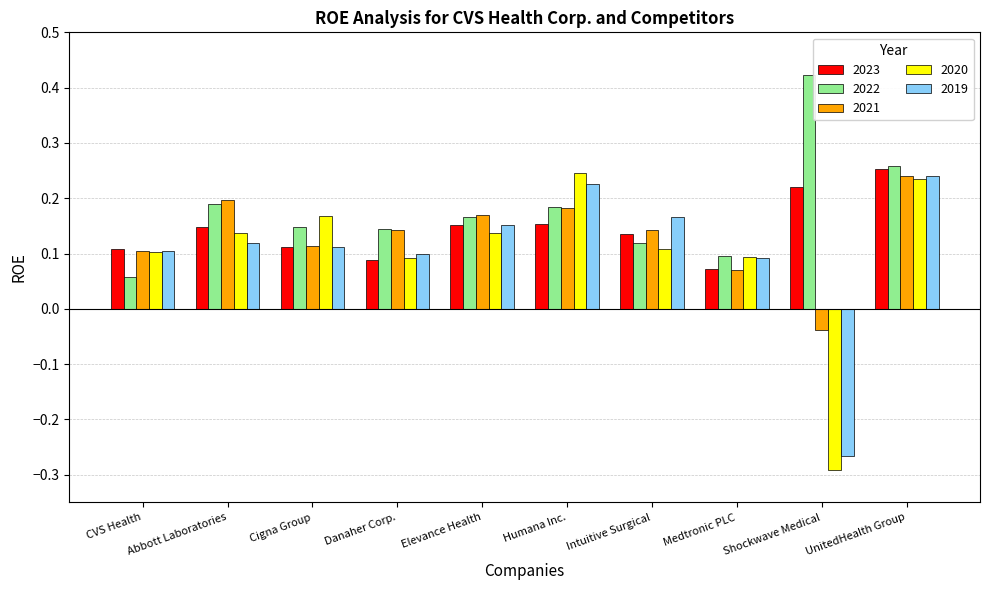

Which series has the largest total across all categories?

2022